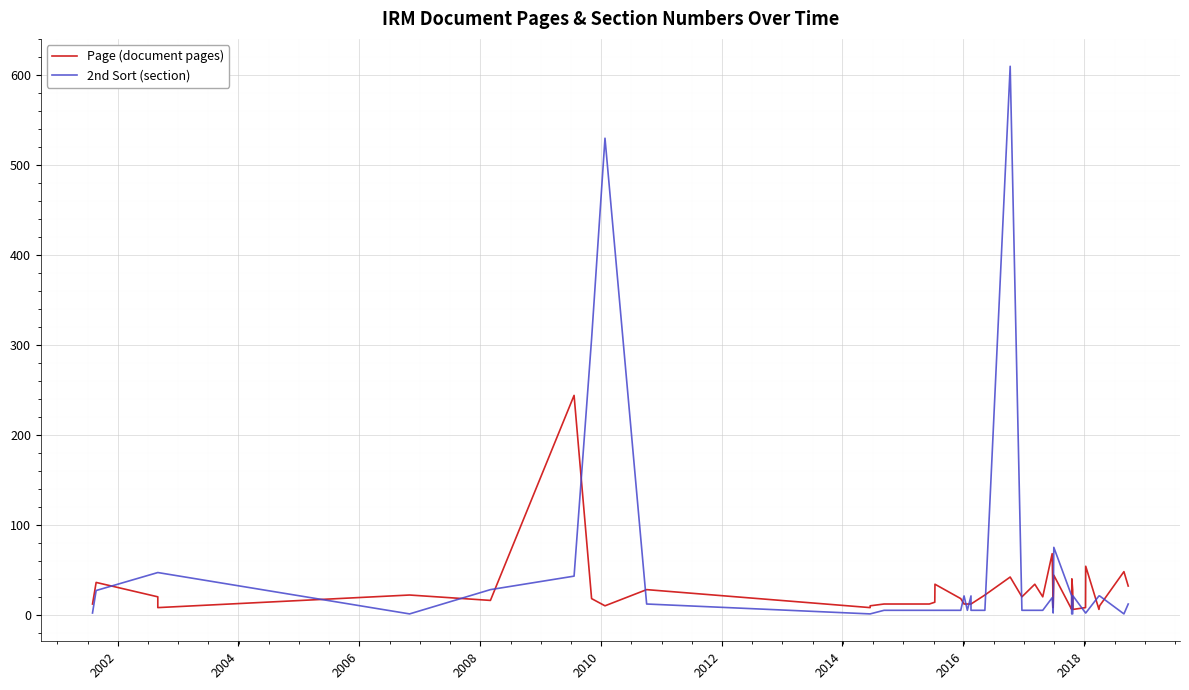

How many categories are shown in the chart?

40